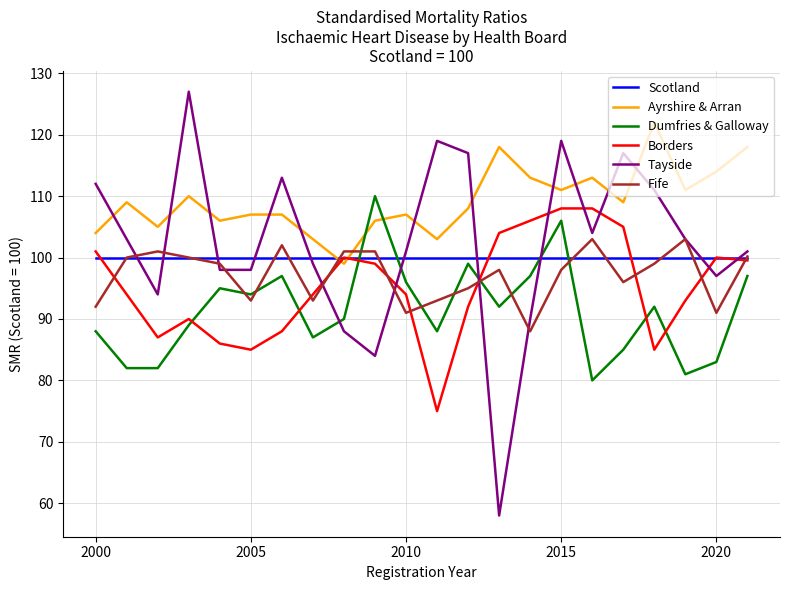

What is the average value of the Fife series?

97.1